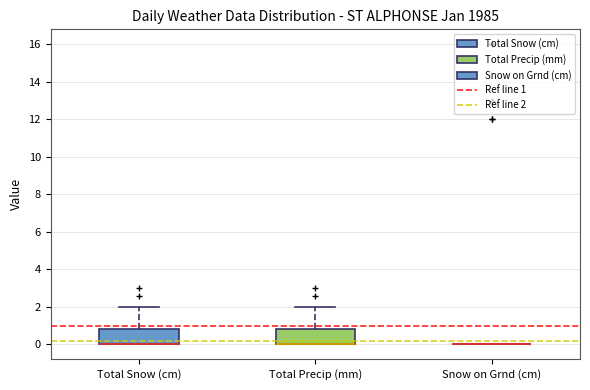

Reading left to right, transcribe this box plot: for each box, give where its median line is, the range the box spans, and where its two whiskers end, as read against the y-axis. The values are not printed on the chart, so give them approximately, as read against the axis.

Total Snow (cm): median 0.0 (drawn on the box's lower edge), box 0.0 to 0.8, whiskers 0.0 to 2.0
Total Precip (mm): median 0.0 (drawn on the box's lower edge), box 0.0 to 0.8, whiskers 0.0 to 2.0
Snow on Grnd (cm): box collapsed to a line at 0.0, whiskers 0.0 to 0.0